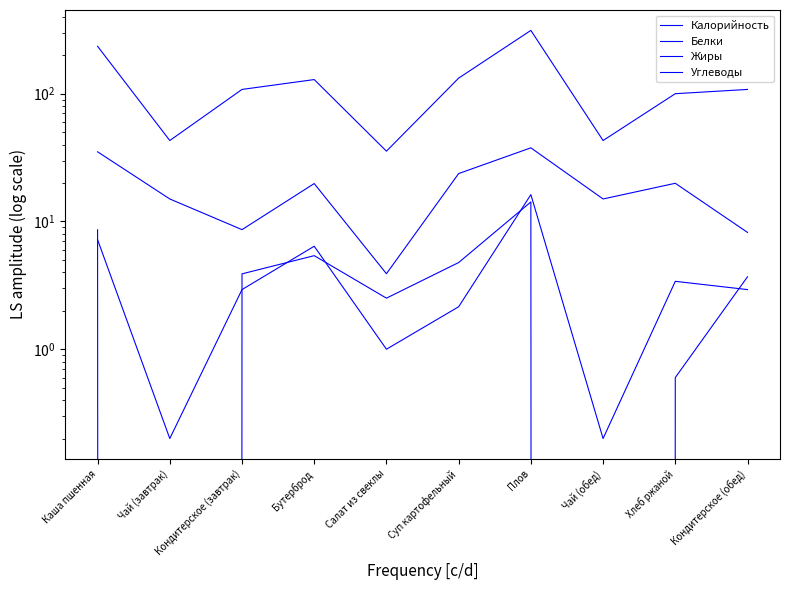

The value of Белки at Хлеб ржаной is 3.4. True or false?

True